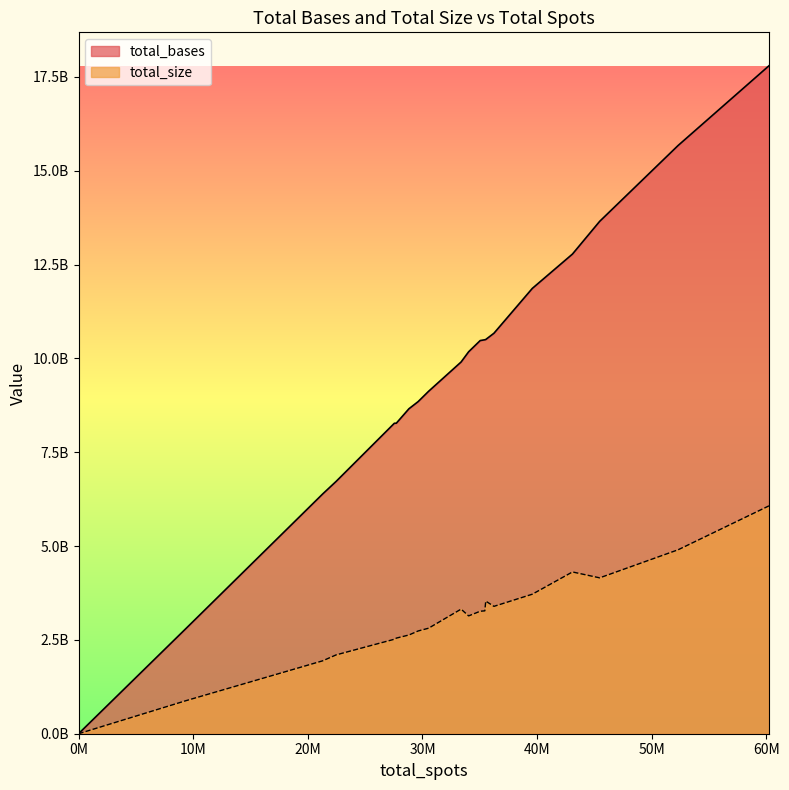

How many values in the total_bases series exceed 10176706688?

9